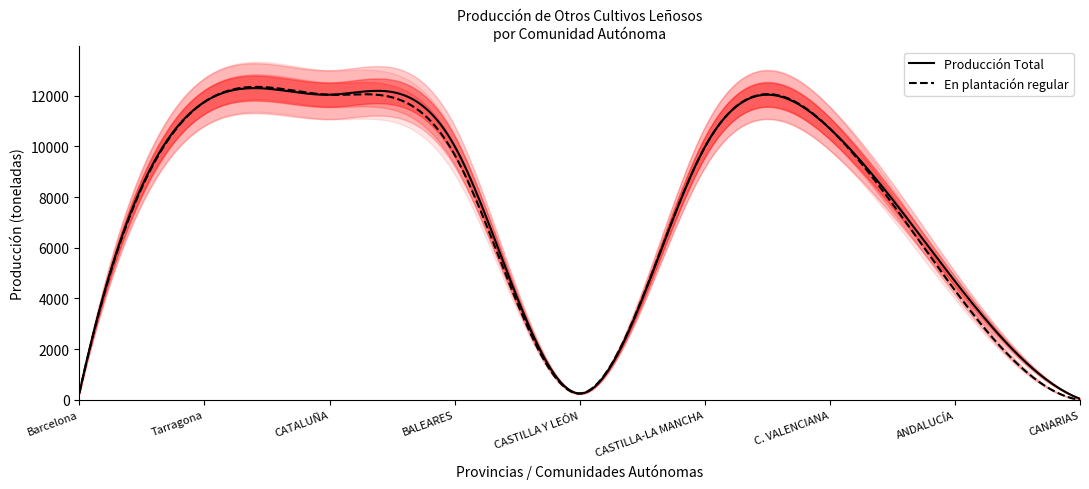

What is the maximum value for Producción Total?

12294.8